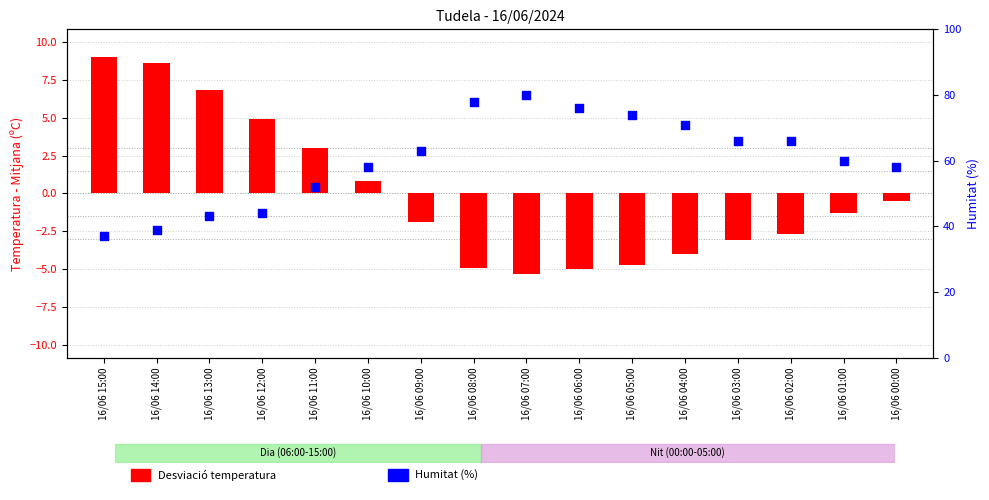

Which series contains the highest Y value?

Humitat (%)